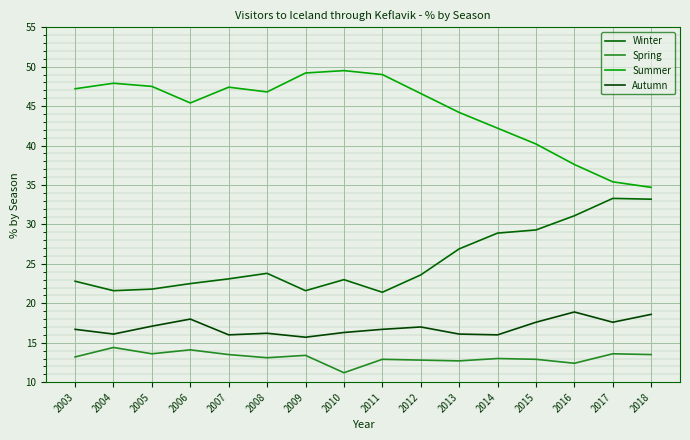

In Winter, how many points are lower than both neighbors (excluding endpoints)?

3